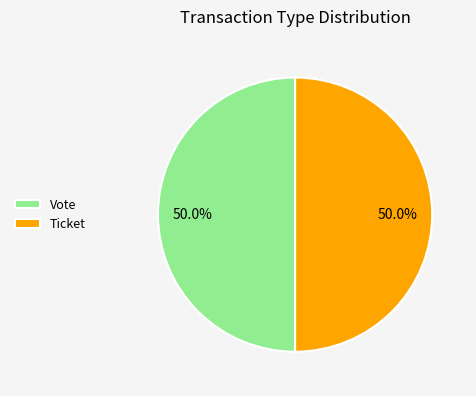

How many slices are in this pie chart?

2